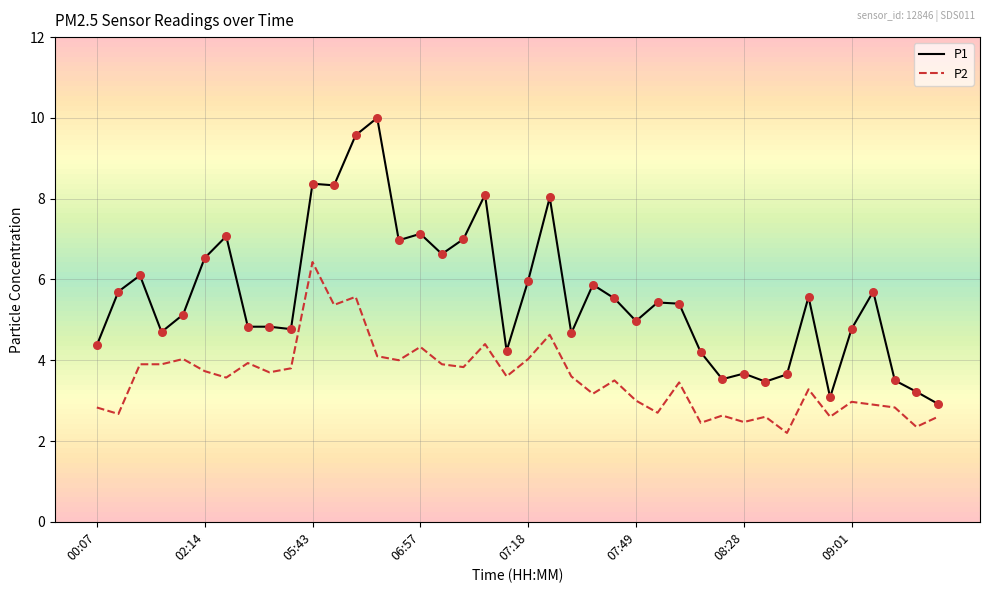

Which series has the largest total across all categories?

P1